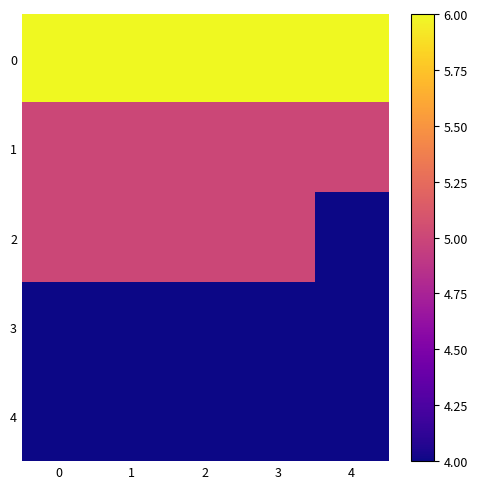

Reading left to right, what are all the values shown in this chart?

0: 0=6	1=6	2=6	3=6	4=6
1: 0=5	1=5	2=5	3=5	4=5
2: 0=5	1=5	2=5	3=5	4=4
3: 0=4	1=4	2=4	3=4	4=4
4: 0=4	1=4	2=4	3=4	4=4